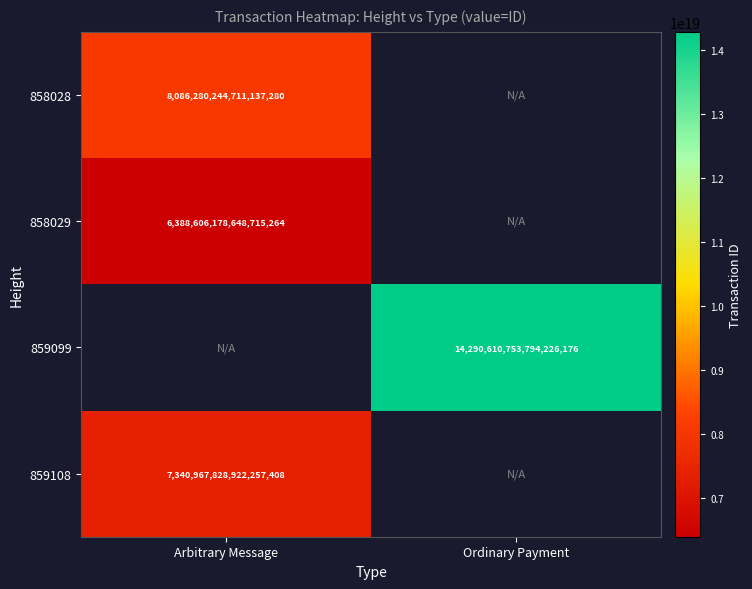

True or false: 858029 has a value of 2518044054429810176 at Arbitrary Message.

False